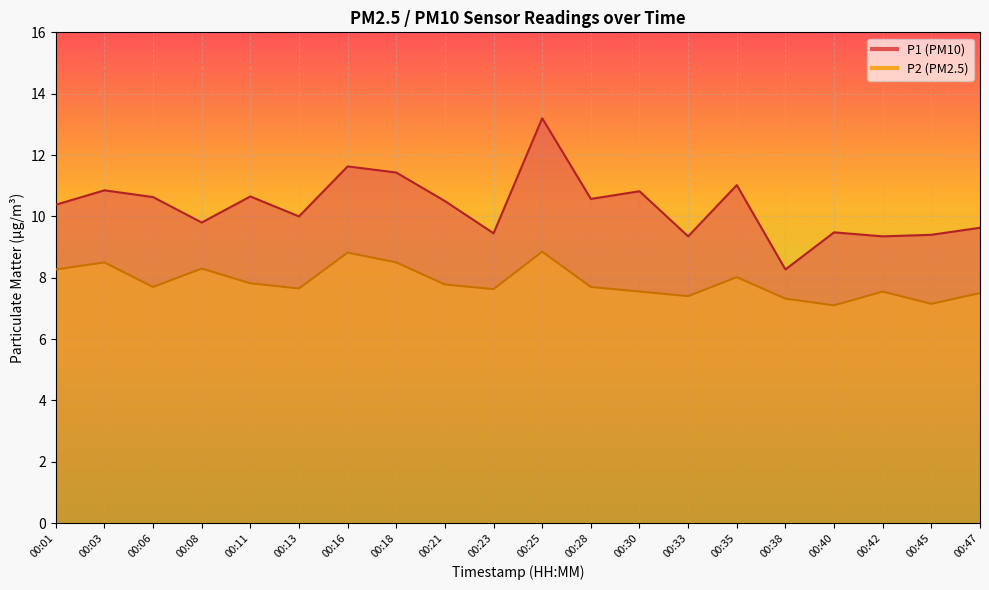

Which category has the highest value across all series?

00:25